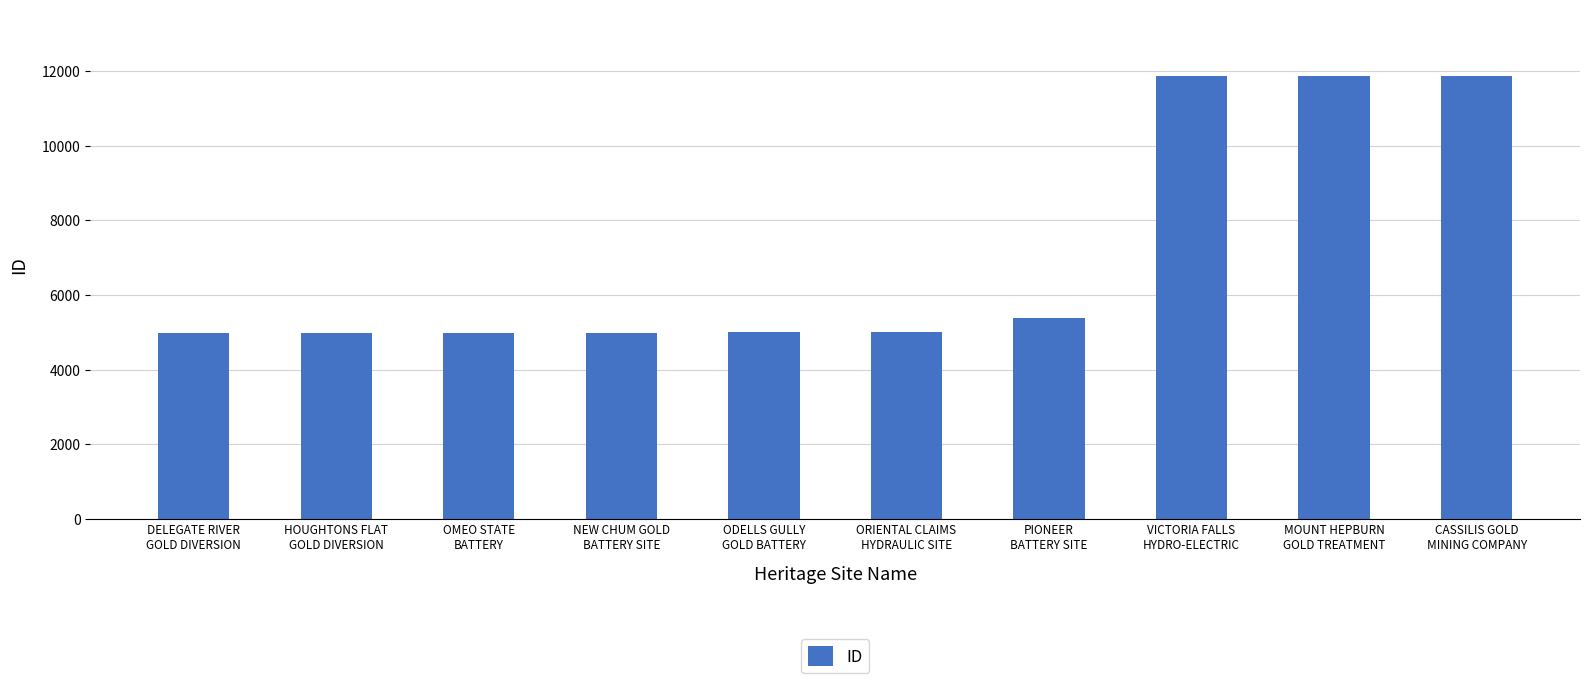

What is the smallest value displayed?

4986